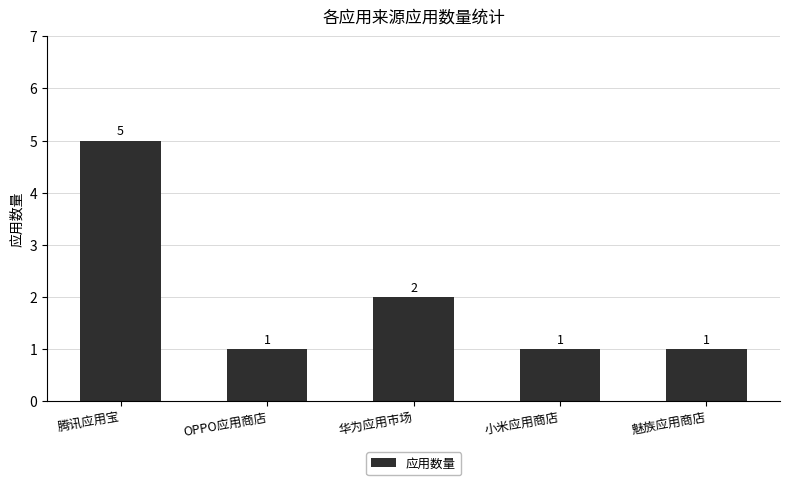

Reading right to left, list all the values displayed in this chart.

魅族应用商店=1	小米应用商店=1	华为应用市场=2	OPPO应用商店=1	腾讯应用宝=5